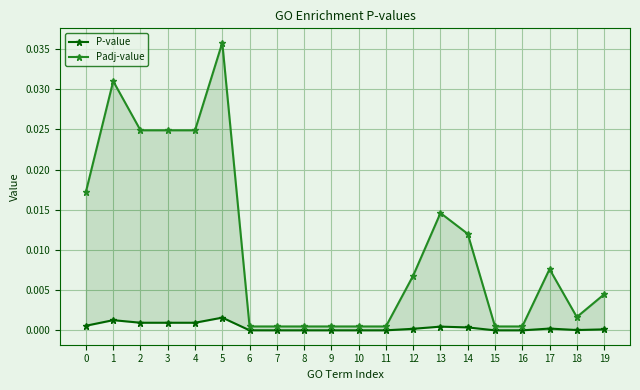

True or false: Padj-value has a value of 0.0 at 18.

True